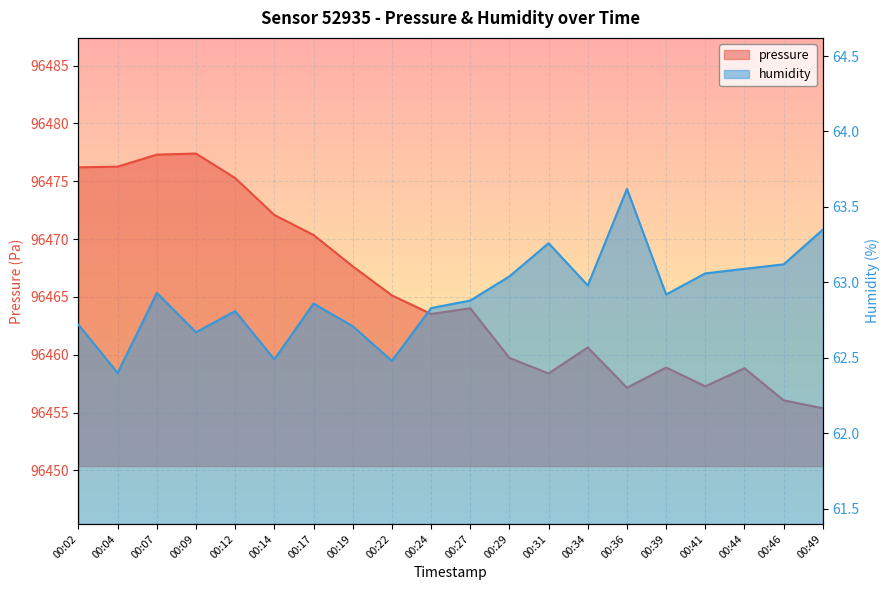

What is the total value across all series at 00:36?

96520.8